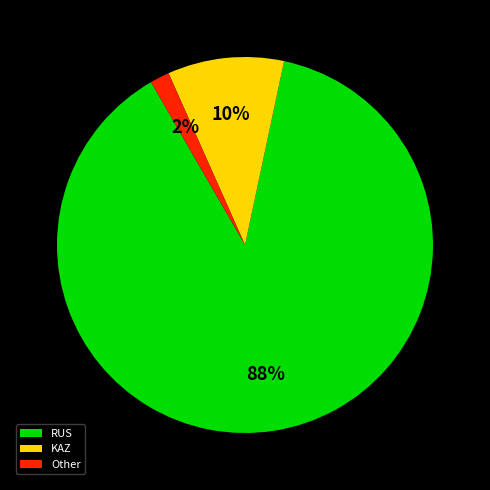

To the nearest percent, what is the difference between the KAZ and RUS slice percentages?

78%